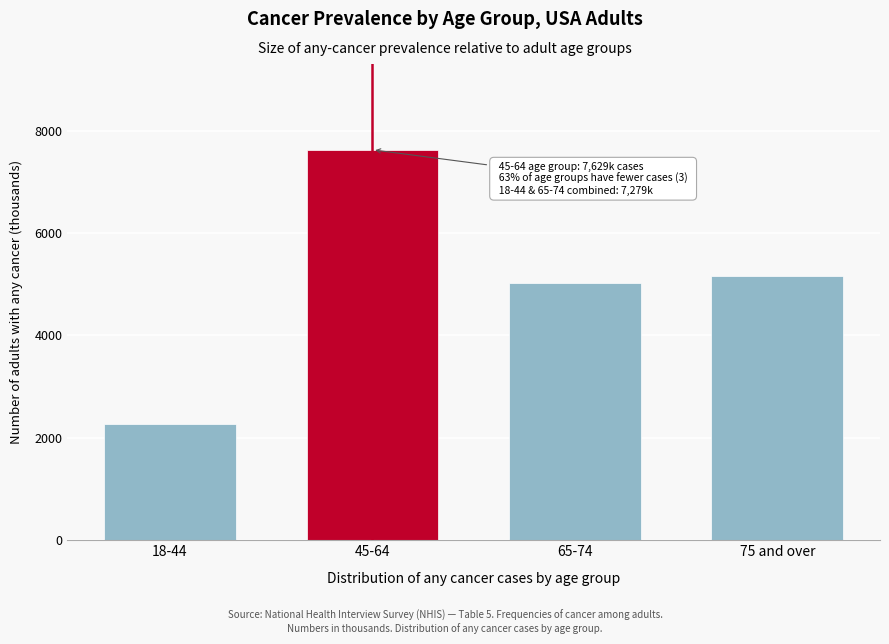

Reading right to left, what are all the values shown in this chart?

75 and over=5165	65-74=5014	45-64=7629	18-44=2265